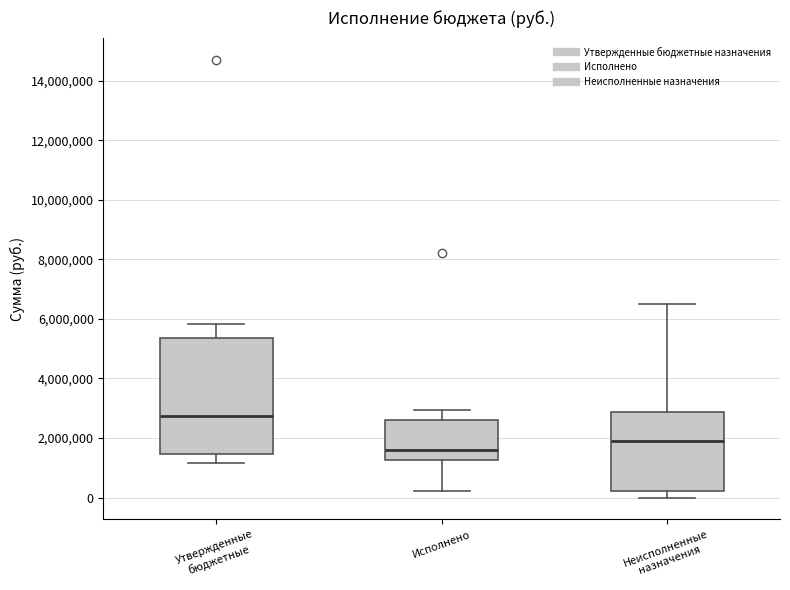

Where is the lower edge of the box for Исполнено on the y-axis? The values are not printed on the chart, so give them approximately, as read against the axis.

1200000